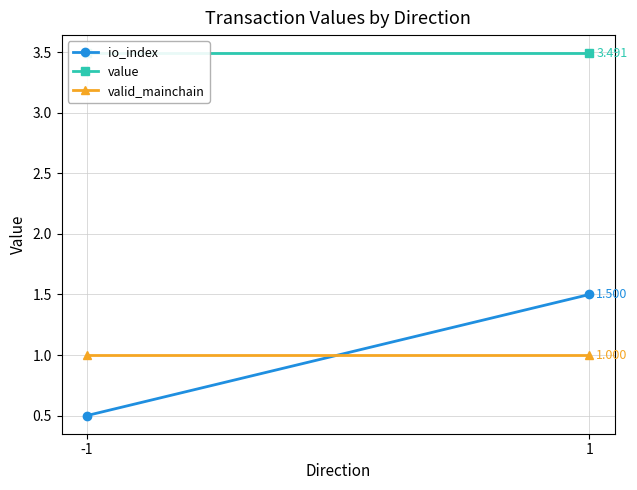

What is the total value across all series at 1?

6.0